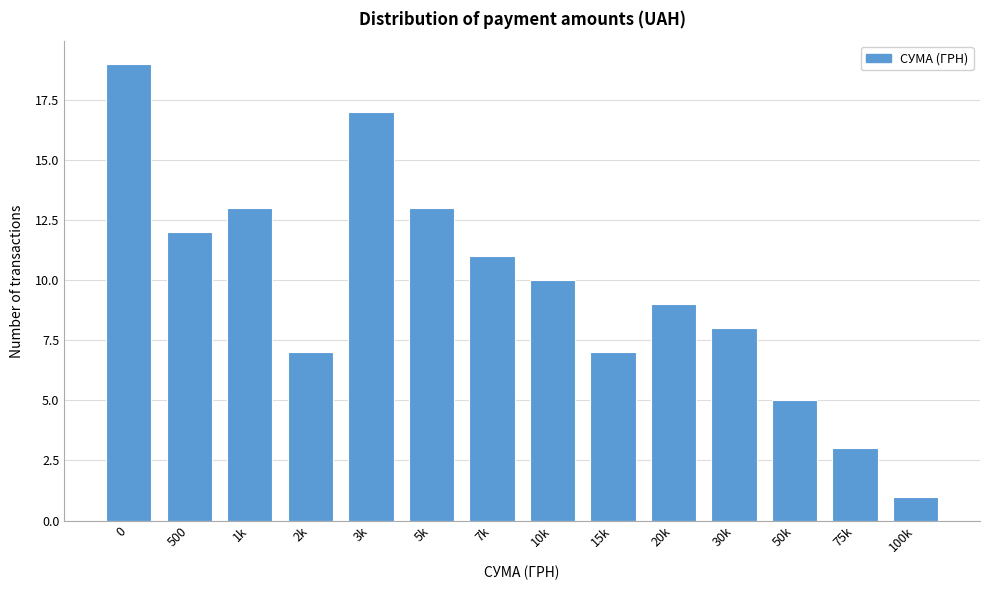

Reading left to right, extract all data points from this chart.

19	12	13	7	17	13	11	10	7	9	8	5	3	1